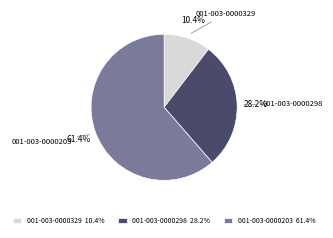

What is the majority slice?

001-003-0000203